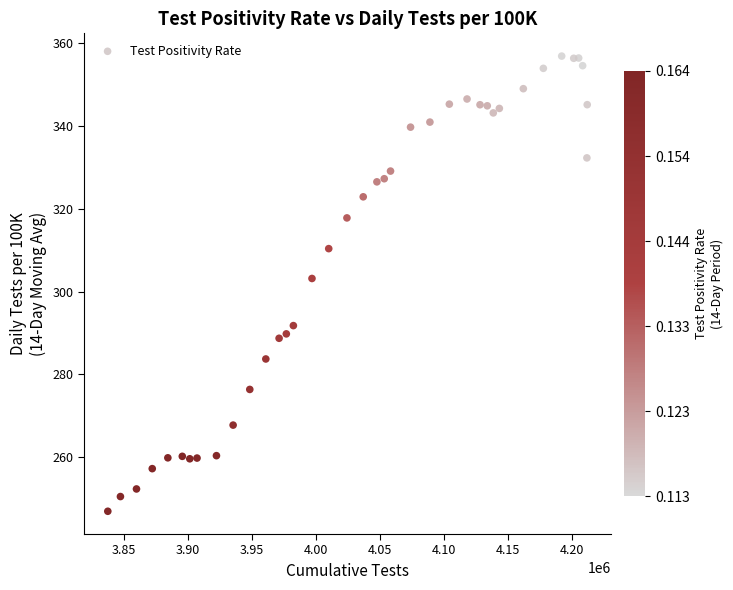

What Y value in the scatter plot is closest to 301?

303.1